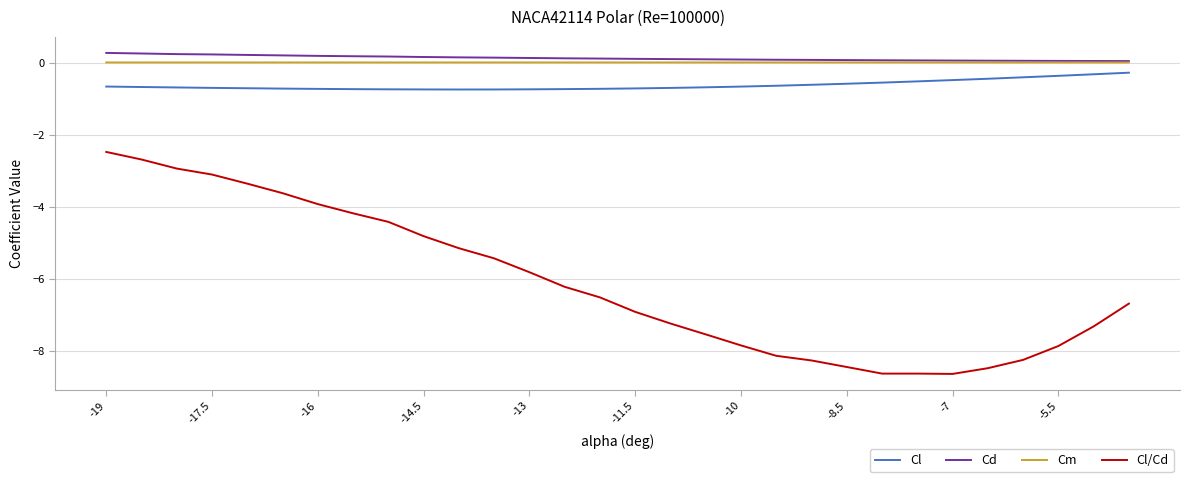

What is the minimum value shown in the chart?

-8.6